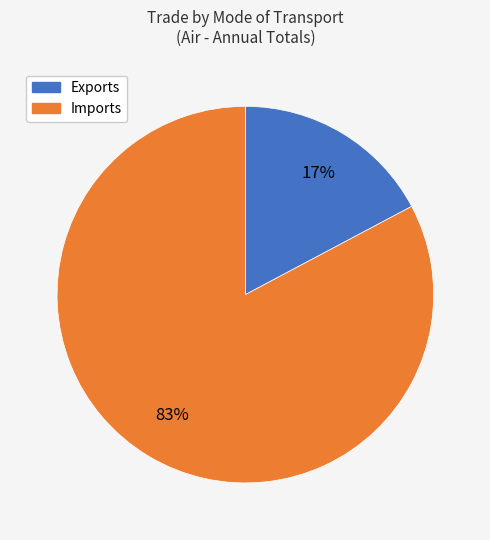

Does any single category account for the majority?

Yes